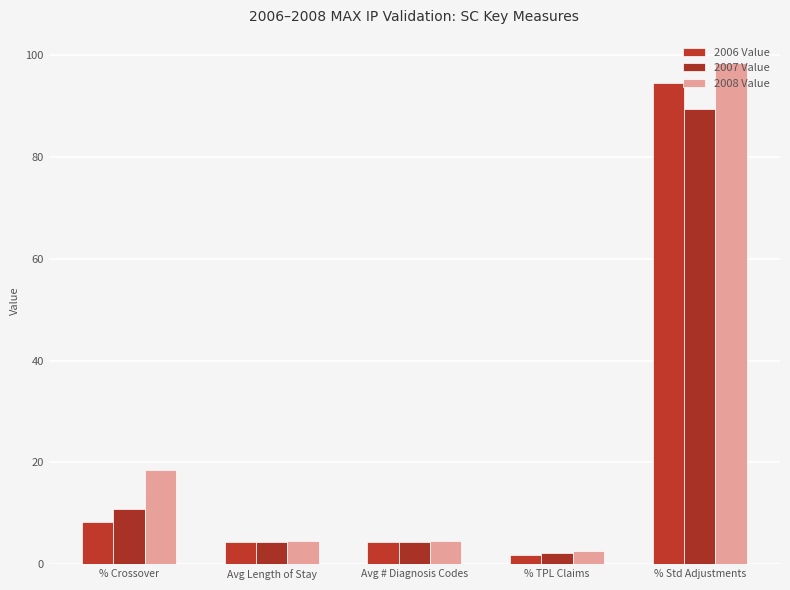

How many bars are there in total?

15